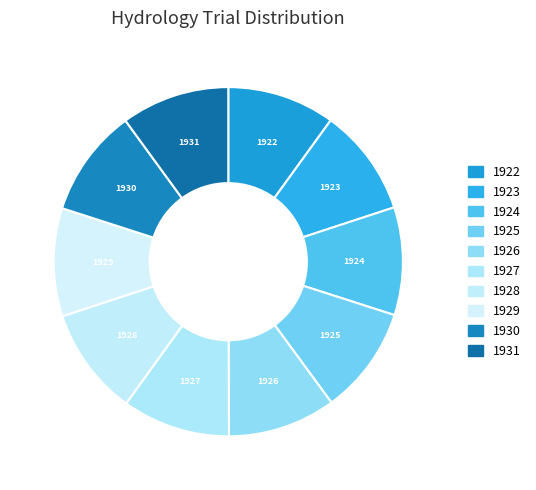

The 1923 slice represents 25% of the pie. True or false?

False